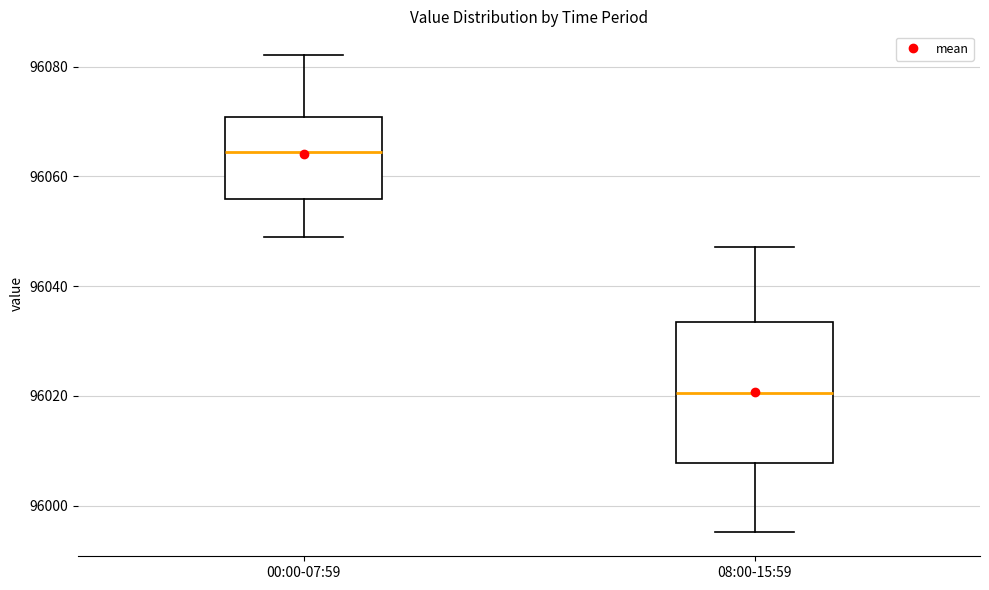

Where is the lower edge of the box for 08:00-15:59 on the y-axis? The values are not printed on the chart, so give them approximately, as read against the axis.

96008